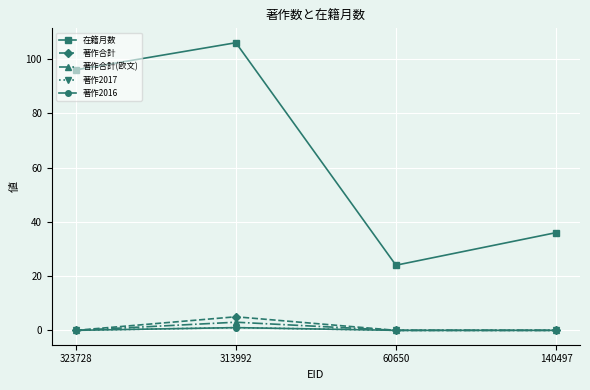

What is the sum of the 著作2016 values at 140497 and 313992?

1